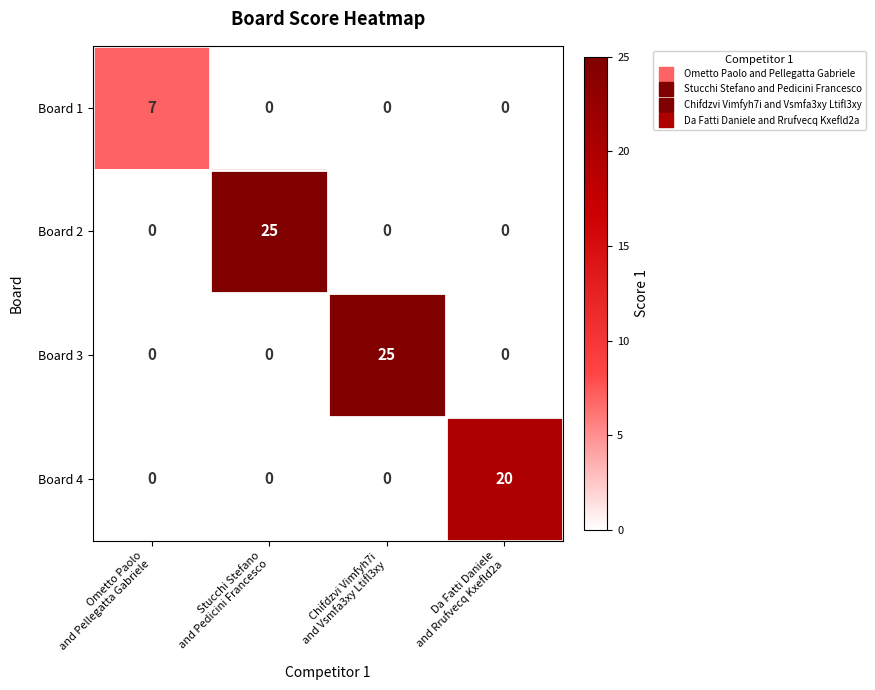

What is the difference between the maximum and minimum values in the Board 2 series?

25